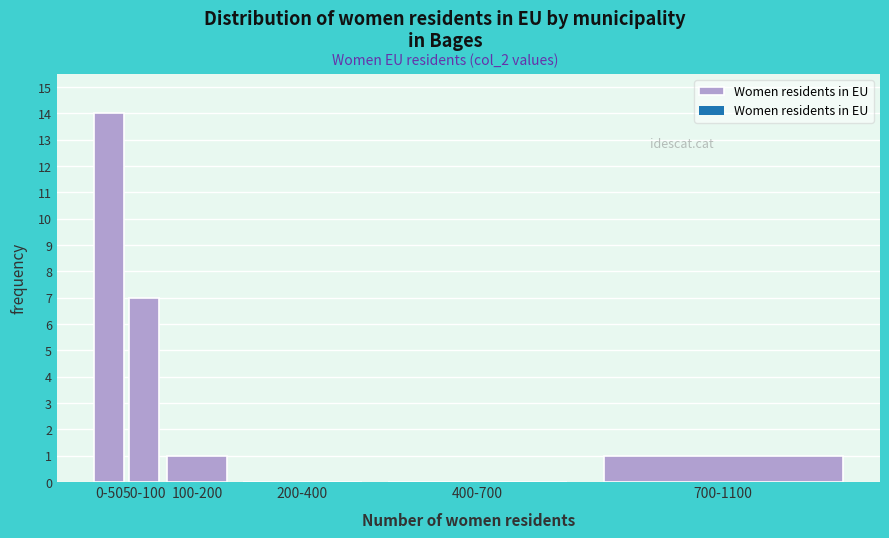

Reading right to left, list all the values displayed in this chart.

700-1100=1	400-700=0	200-400=0	100-200=1	50-100=7	0-50=14